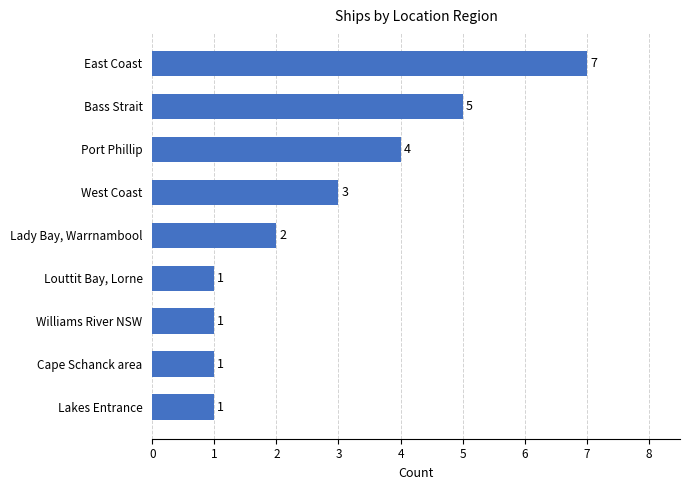

Reading top to bottom, list all the values displayed in this chart.

East Coast=7	Bass Strait=5	Port Phillip=4	West Coast=3	Lady Bay, Warrnambool=2	Louttit Bay, Lorne=1	Williams River NSW=1	Cape Schanck area=1	Lakes Entrance=1